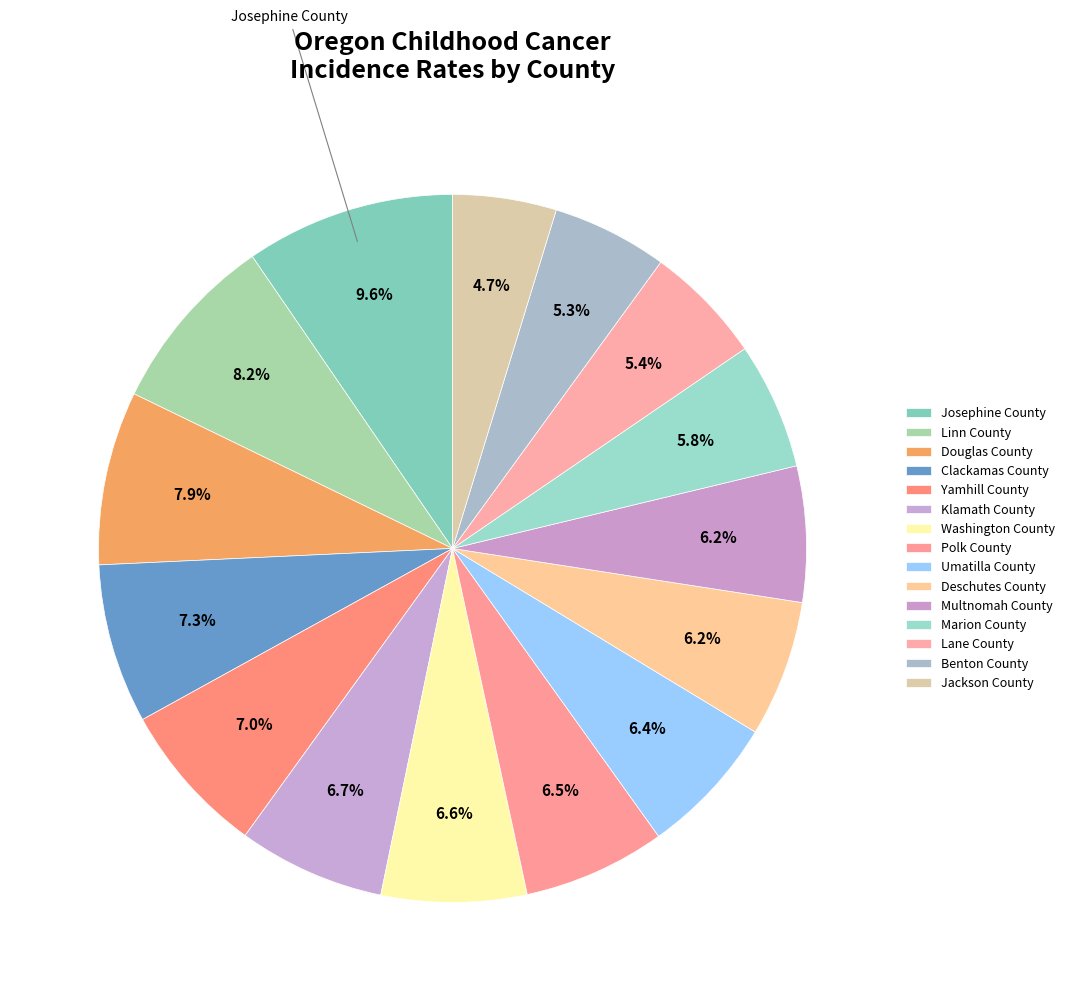

To the nearest percent, what is the average slice percentage?

7%